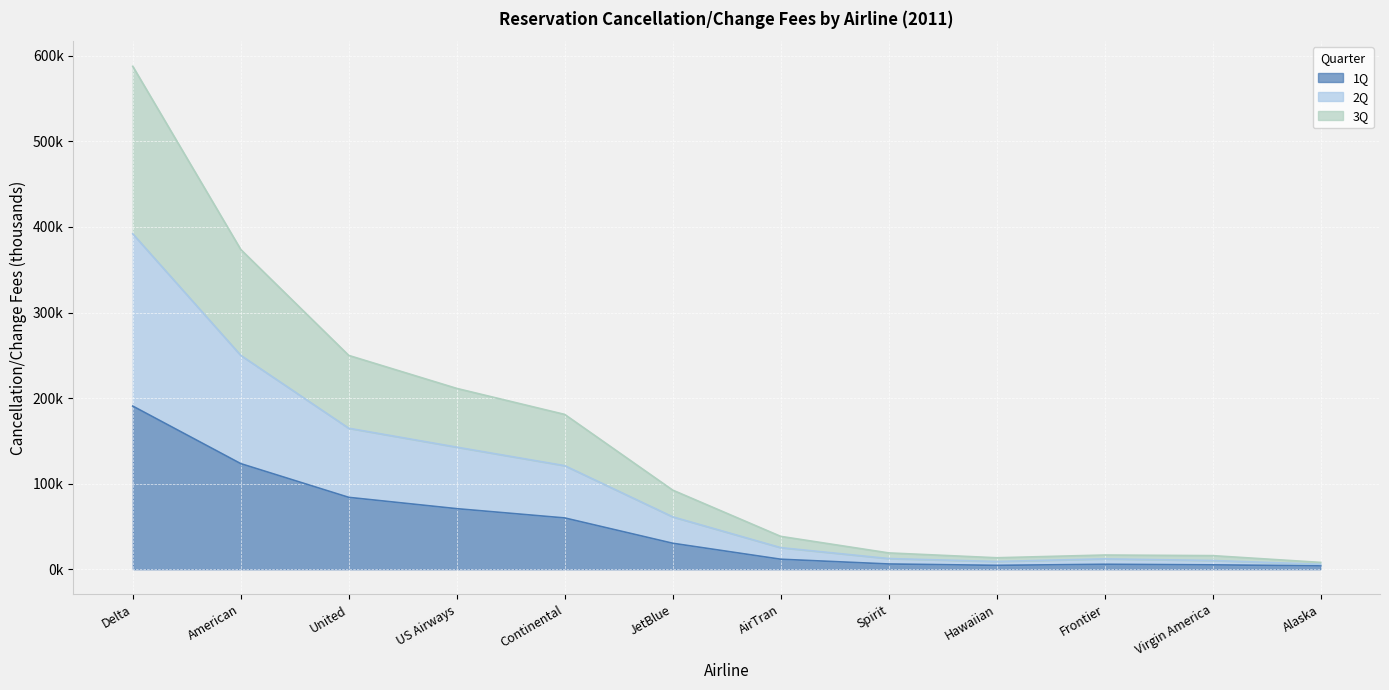

What are all the series names shown in the legend?

1Q, 2Q, 3Q